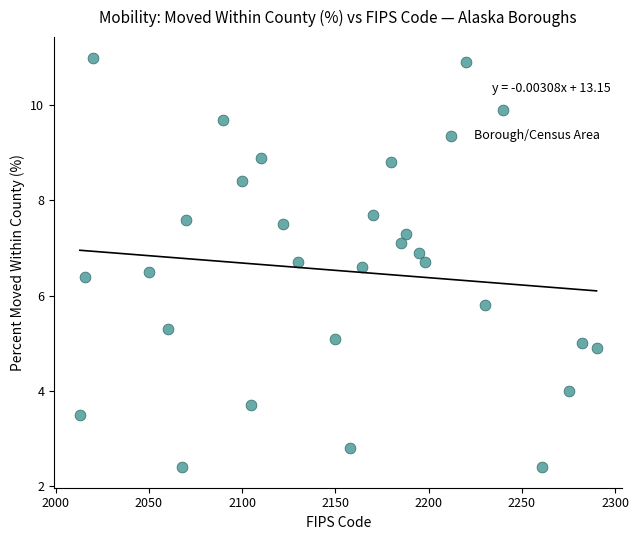

What Y value in the scatter plot is closest to 6?

5.8